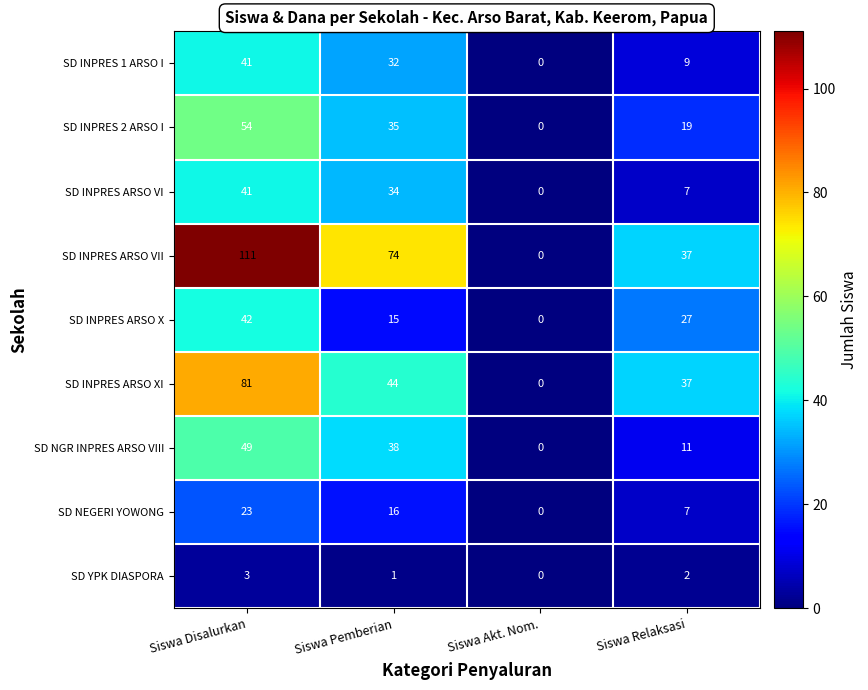

Read the SD NEGERI YOWONG value at Siswa Relaksasi.

7